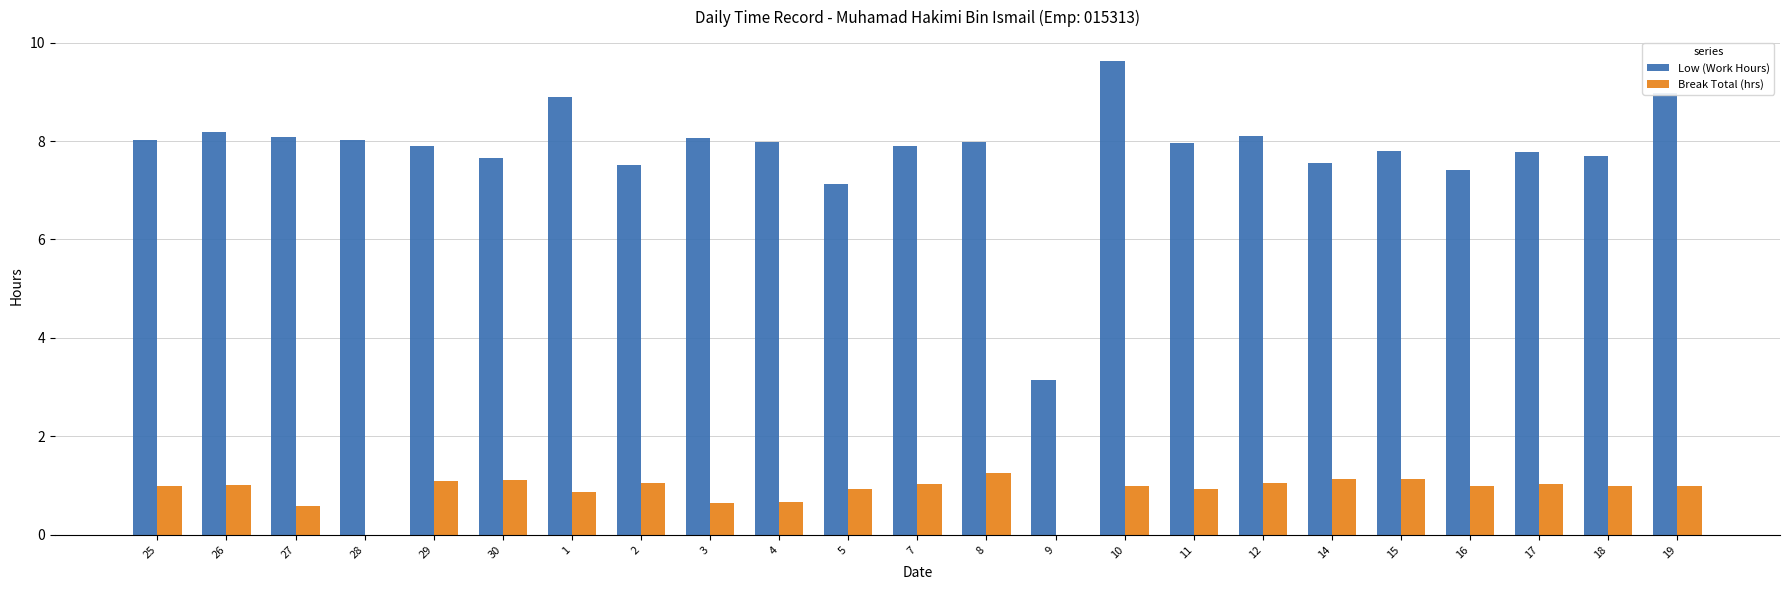

How many groups of bars are there?

23